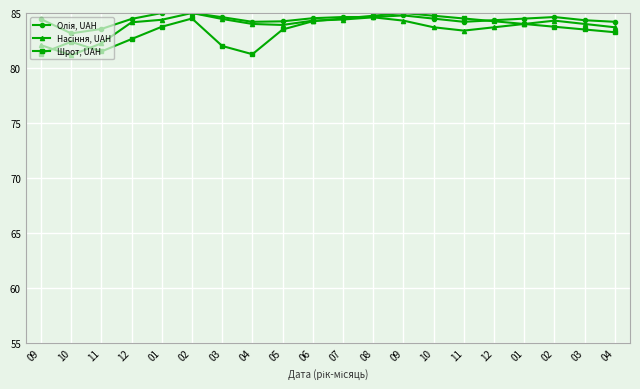

What is the difference between the second highest and second lowest values in the Шрот, UAH series?

3.4